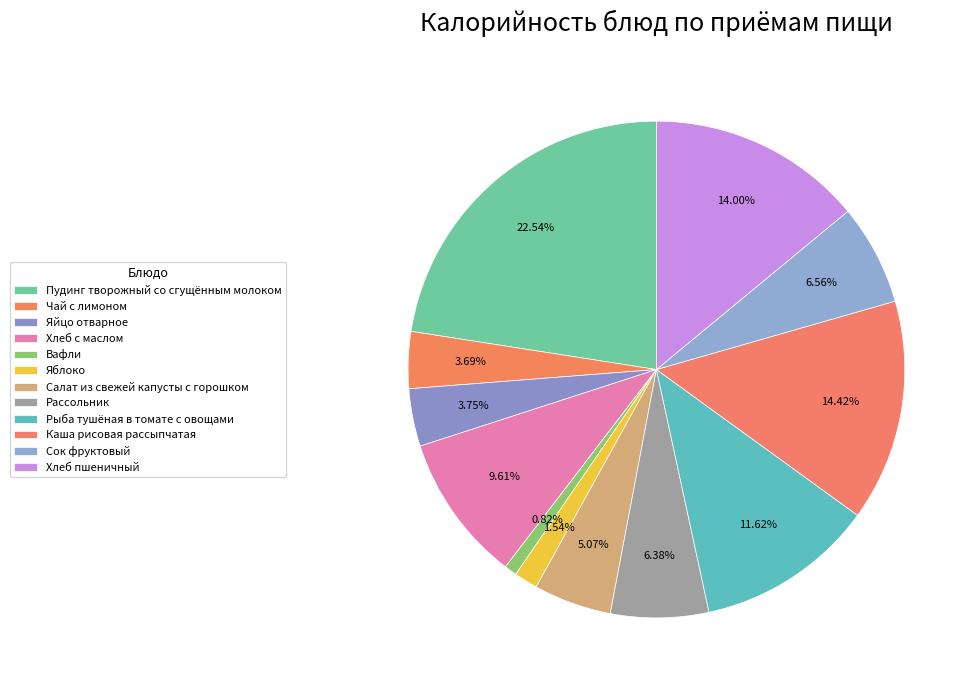

How many segments does this pie chart have?

12